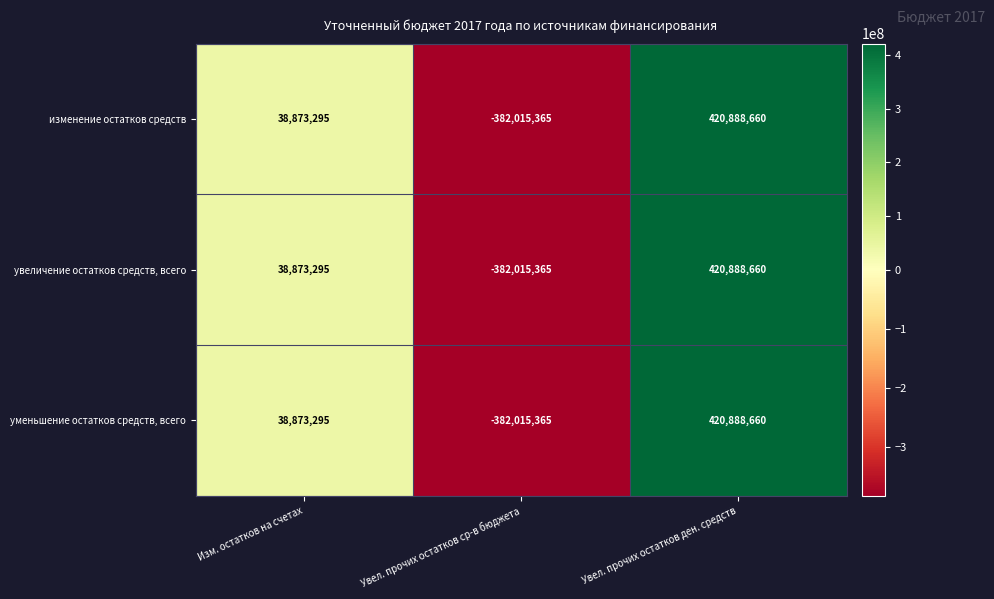

At which category is the sum across all series the highest?

Увел. прочих остатков ден. средств